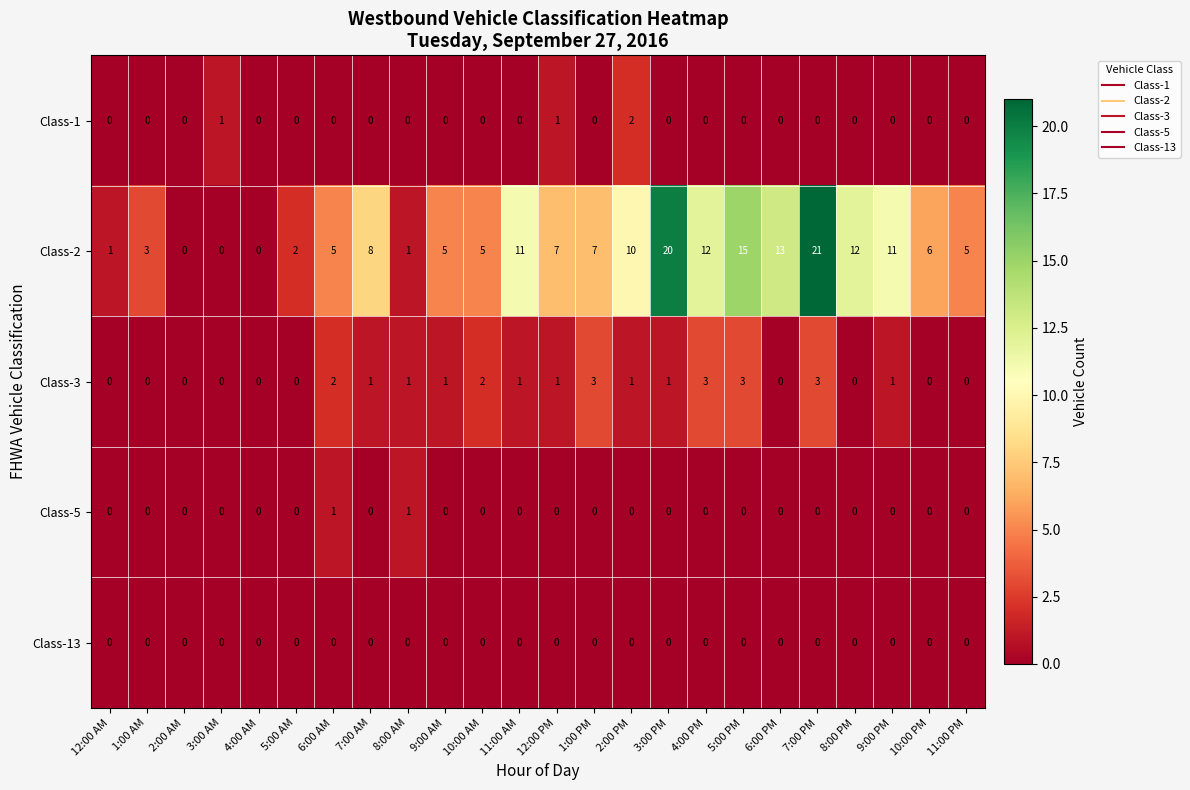

Which series has the largest total across all categories?

Class-2